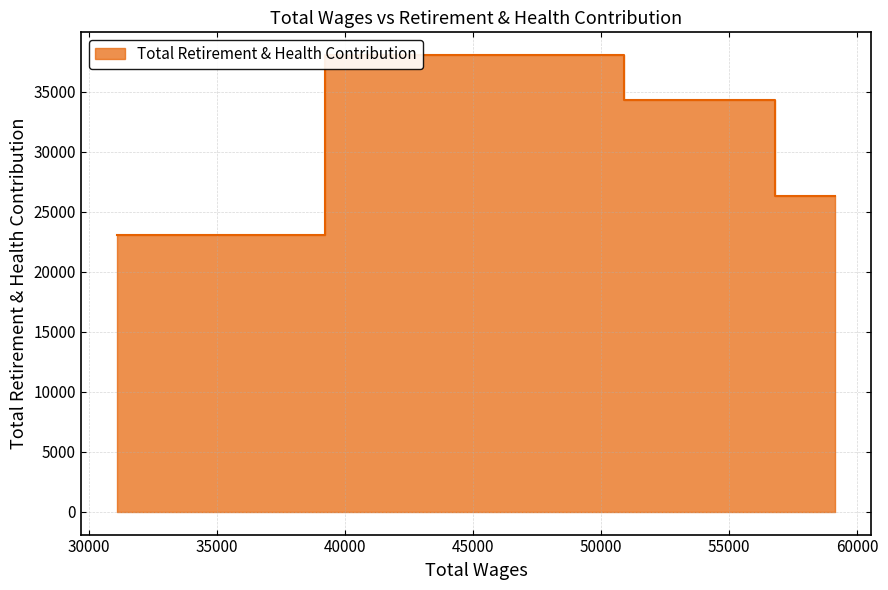

Which has a higher value, 31080.0 or 59145.0?

59145.0